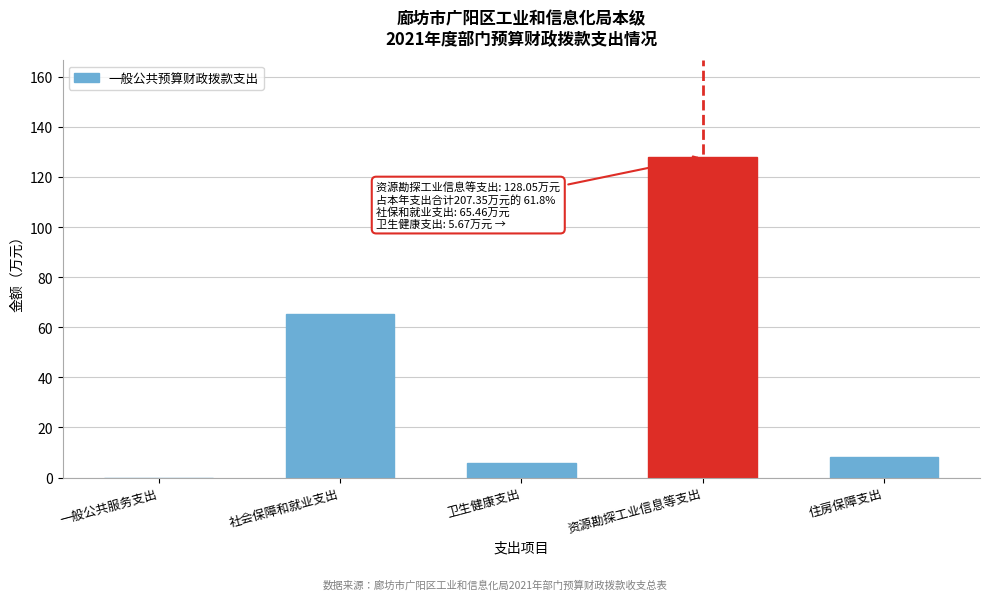

Reading left to right, list all the values displayed in this chart.

一般公共服务支出=0.0	社会保障和就业支出=65.5	卫生健康支出=5.7	资源勘探工业信息等支出=128.1	住房保障支出=8.2